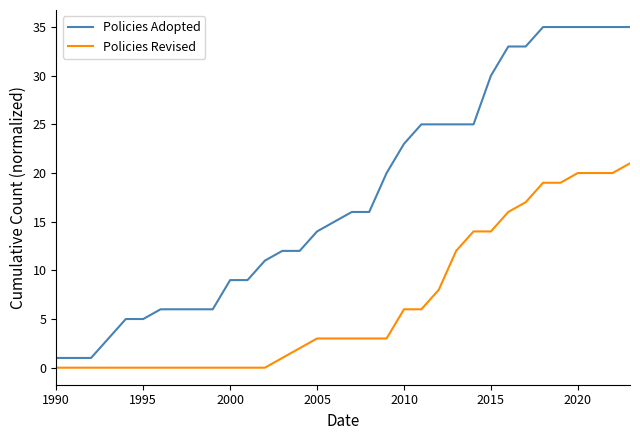

Which series has the largest total across all categories?

Policies Adopted